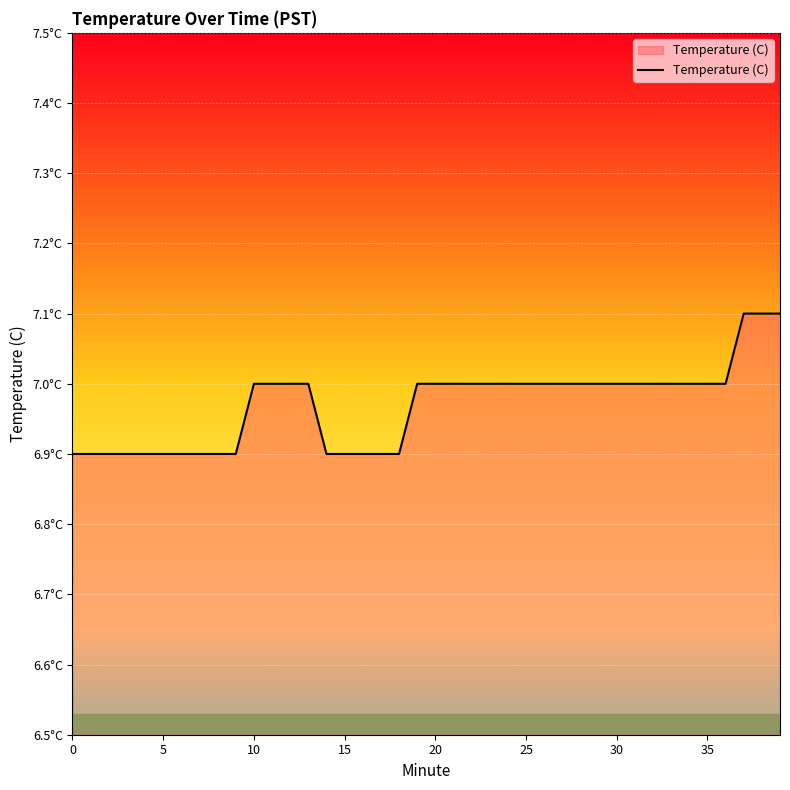

What is the difference between the maximum and second lowest values?

0.2